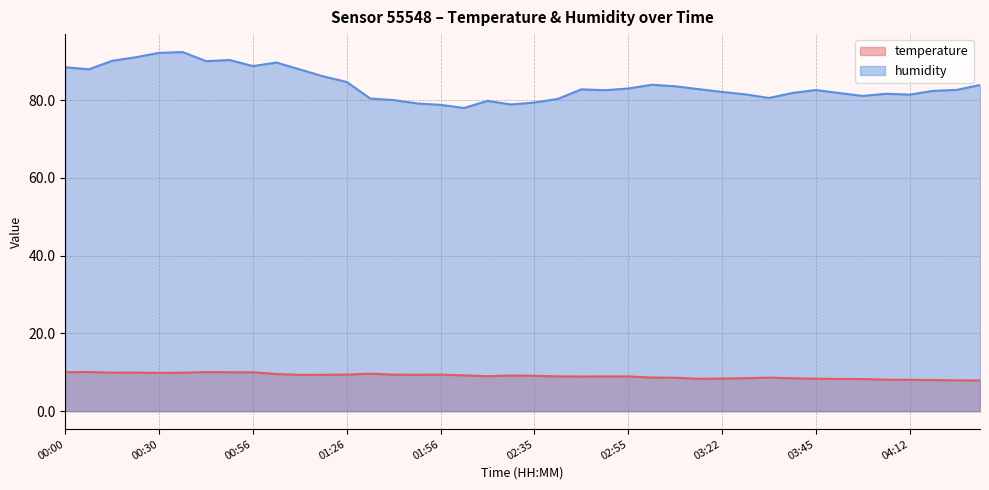

At how many categories does at least one series exceed 15?

40